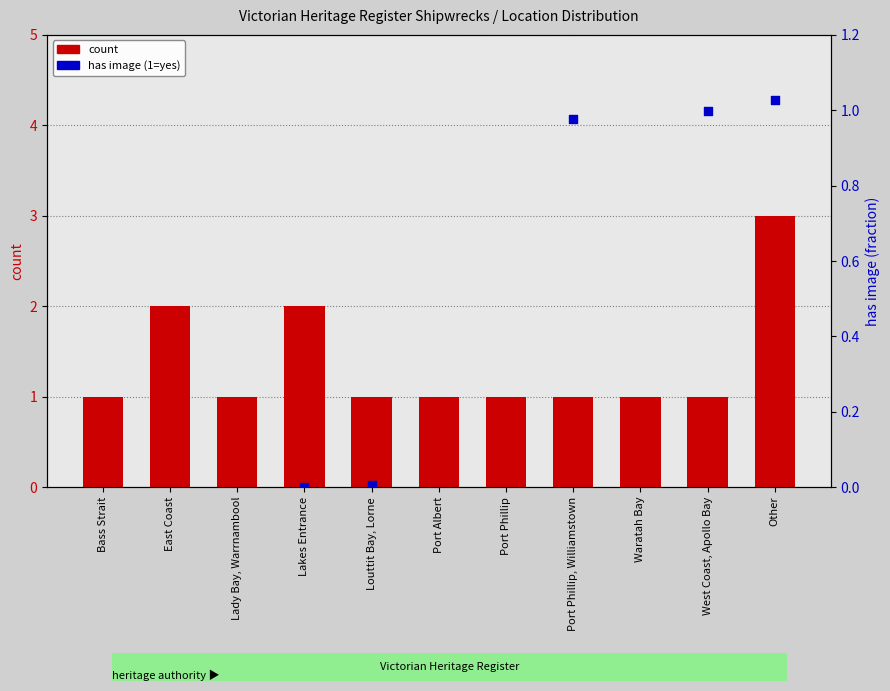

At which category is the sum across all series the highest?

Other